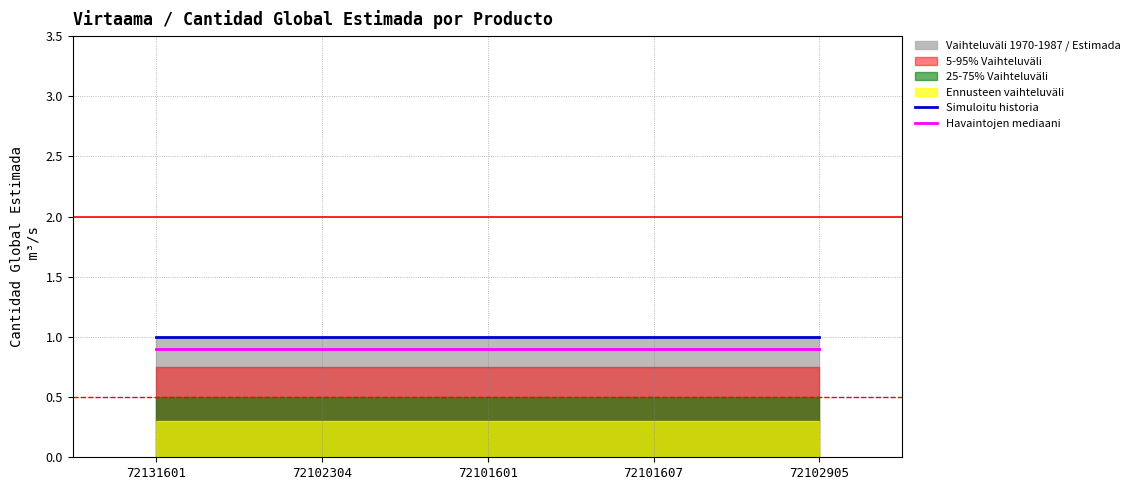

Rank the series by their average value, from highest to lowest.

Simuloitu historia, Havaintojen mediaani